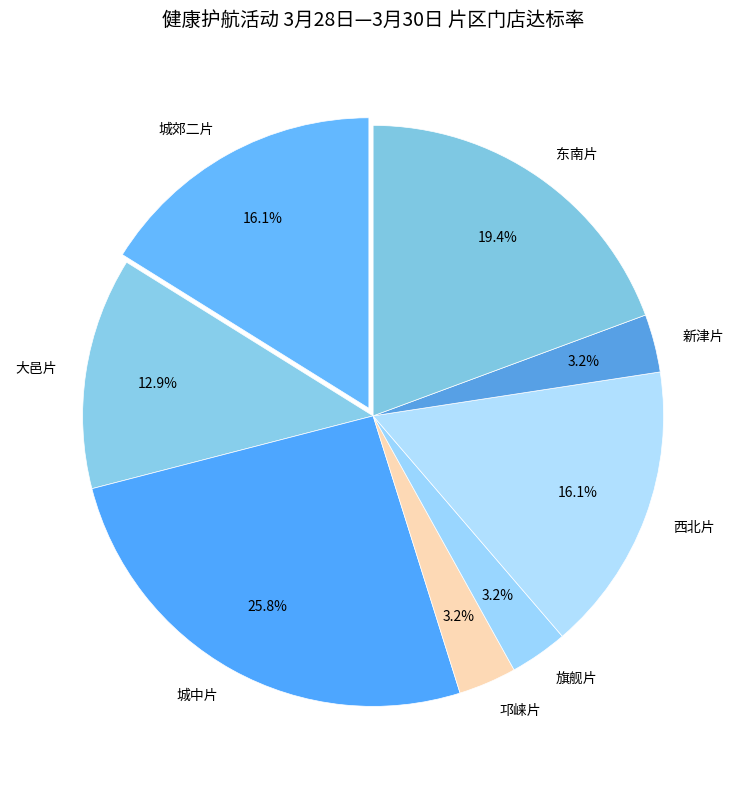

To the nearest percent, what is the combined percentage of 东南片 and 邛崃片?

23%